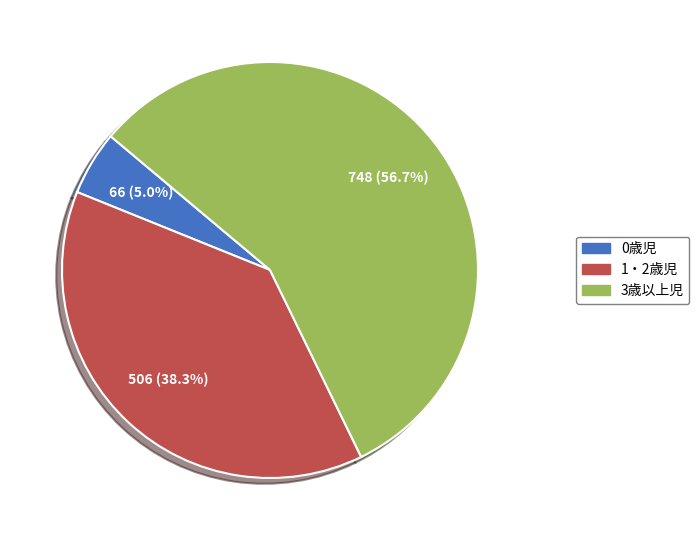

How many segments does this pie chart have?

3